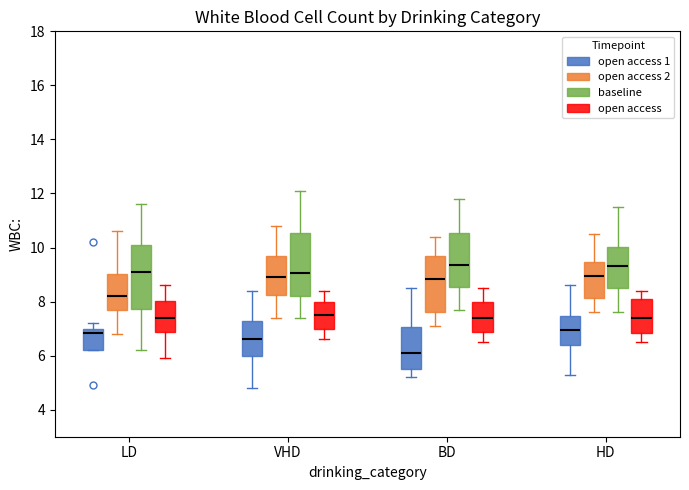

Reading left to right, read every box against the y-axis: the position of its median line, the range the box covers, and the ends of its whiskers. The values are not printed on the chart, so give them approximately, as read against the axis.

LD (open access 1): median 6.8, box 6.2 to 7.0, whiskers 6.2 to 7.2
LD (open access 2): median 8.2, box 7.6 to 9.0, whiskers 6.8 to 10.6
LD (baseline): median 9.2, box 7.8 to 10.2, whiskers 6.2 to 11.6
LD (open access): median 7.4, box 6.8 to 8.0, whiskers 6.0 to 8.6
VHD (open access 1): median 6.6, box 6.0 to 7.2, whiskers 4.8 to 8.4
VHD (open access 2): median 9.0, box 8.2 to 9.6, whiskers 7.4 to 10.8
VHD (baseline): median 9.0, box 8.2 to 10.6, whiskers 7.4 to 12.2
VHD (open access): median 7.6, box 7.0 to 8.0, whiskers 6.6 to 8.4
BD (open access 1): median 6.2, box 5.6 to 7.0, whiskers 5.2 to 8.6
BD (open access 2): median 8.8, box 7.6 to 9.6, whiskers 7.2 to 10.4
BD (baseline): median 9.4, box 8.6 to 10.6, whiskers 7.8 to 11.8
BD (open access): median 7.4, box 6.8 to 8.0, whiskers 6.6 to 8.6
HD (open access 1): median 7.0, box 6.4 to 7.4, whiskers 5.4 to 8.6
HD (open access 2): median 9.0, box 8.2 to 9.4, whiskers 7.6 to 10.6
HD (baseline): median 9.4, box 8.6 to 10.0, whiskers 7.6 to 11.6
HD (open access): median 7.4, box 6.8 to 8.2, whiskers 6.6 to 8.4